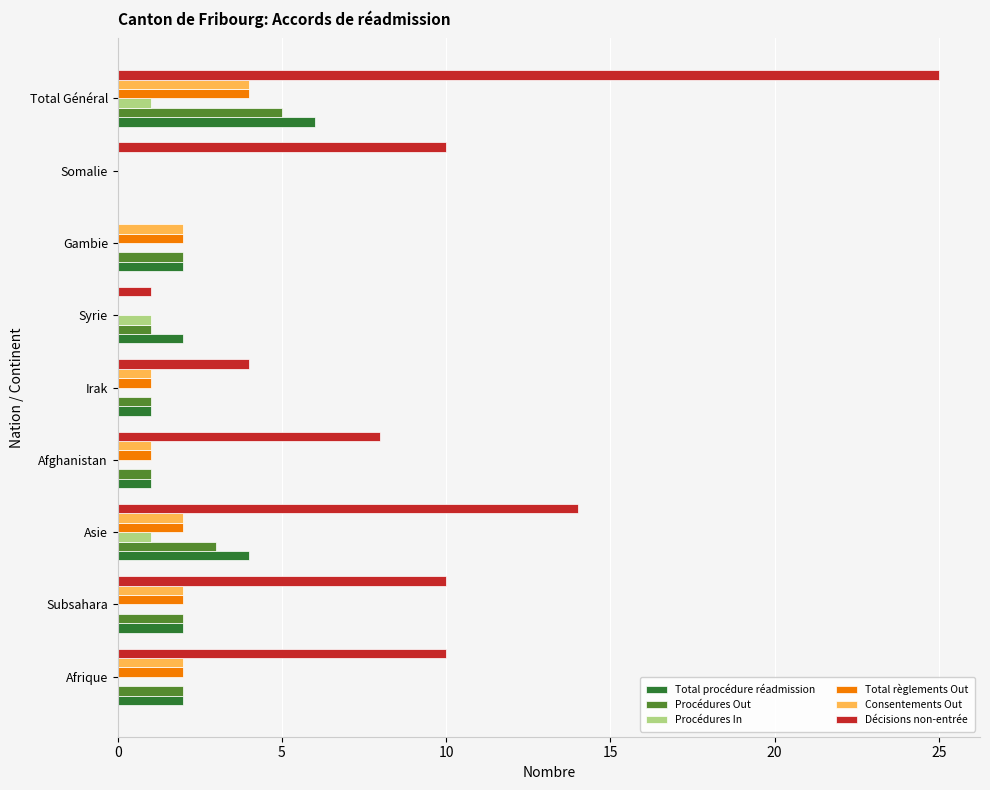

Which label corresponds to the largest value in the chart?

Total Général